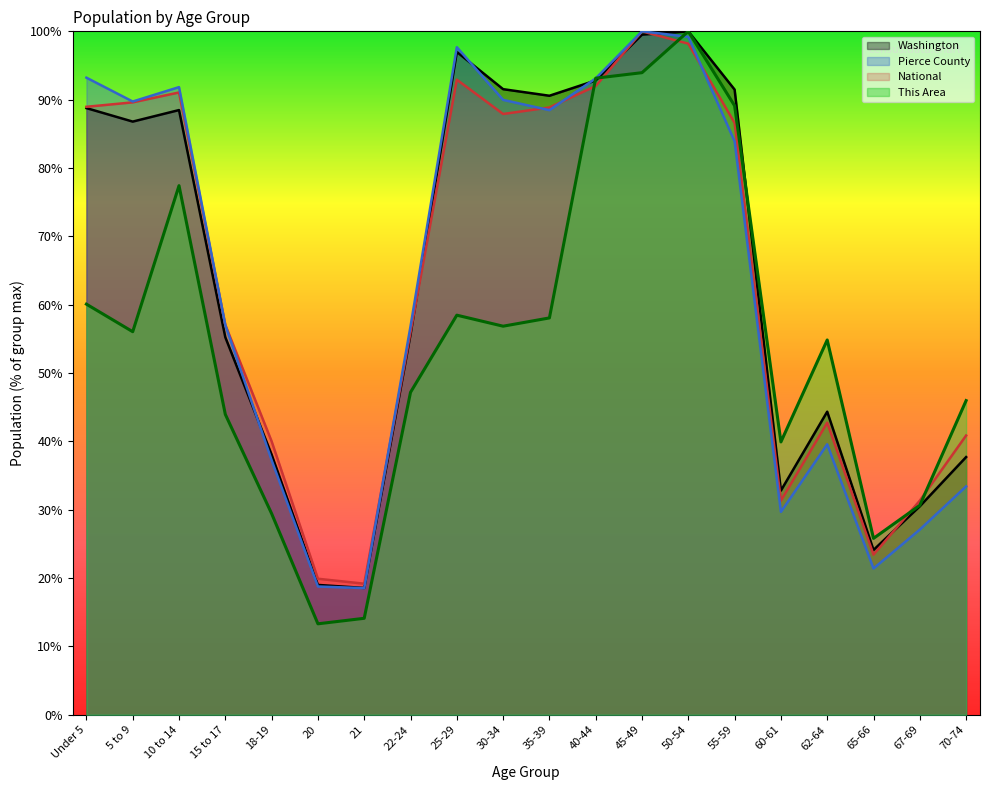

Which category has the highest value in the Washington series?

50-54